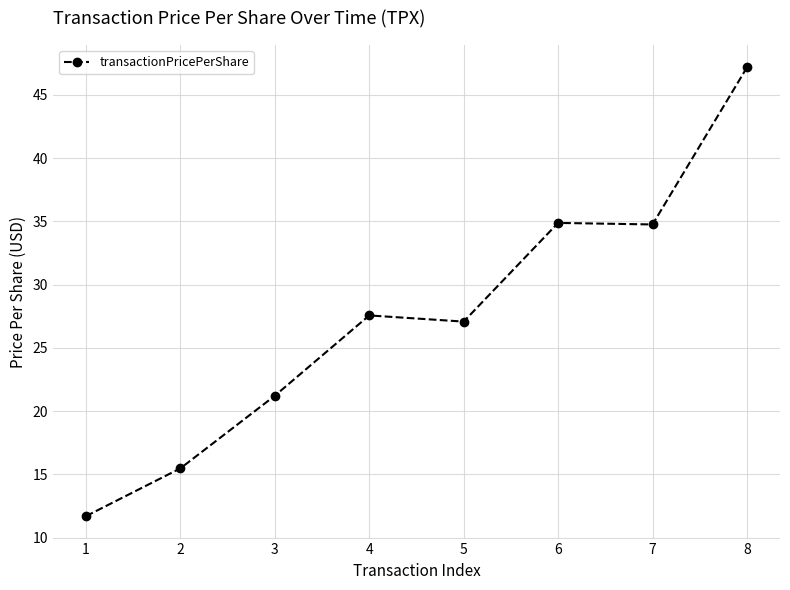

What is the difference between the maximum and minimum values?

35.5